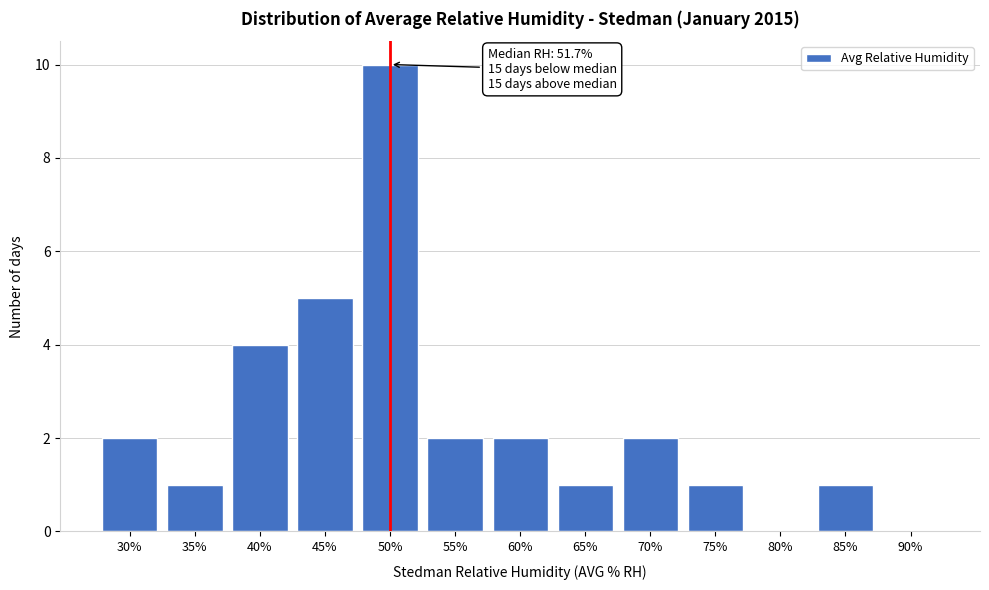

Reading right to left, extract all data points from this chart.

90%=0	85%=1	80%=0	75%=1	70%=2	65%=1	60%=2	55%=2	50%=10	45%=5	40%=4	35%=1	30%=2